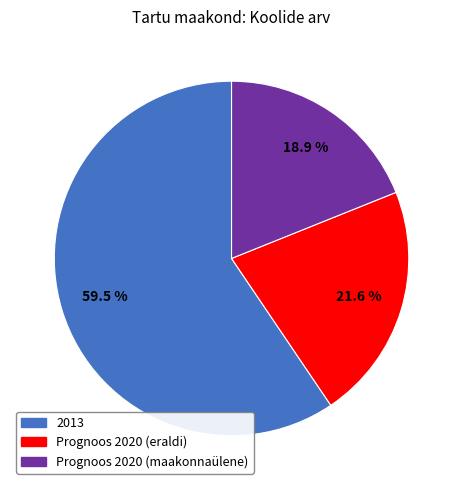

Combined, what portion of the pie is Prognoos 2020 (maakonnaülene) and 2013?

78.4%